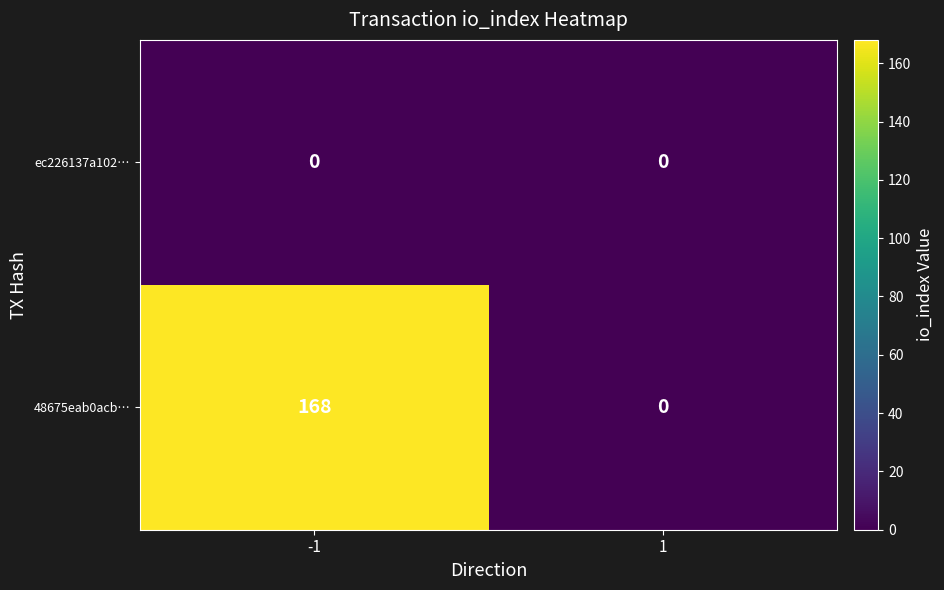

What is the highest value of the 48675eab0acb… series?

168